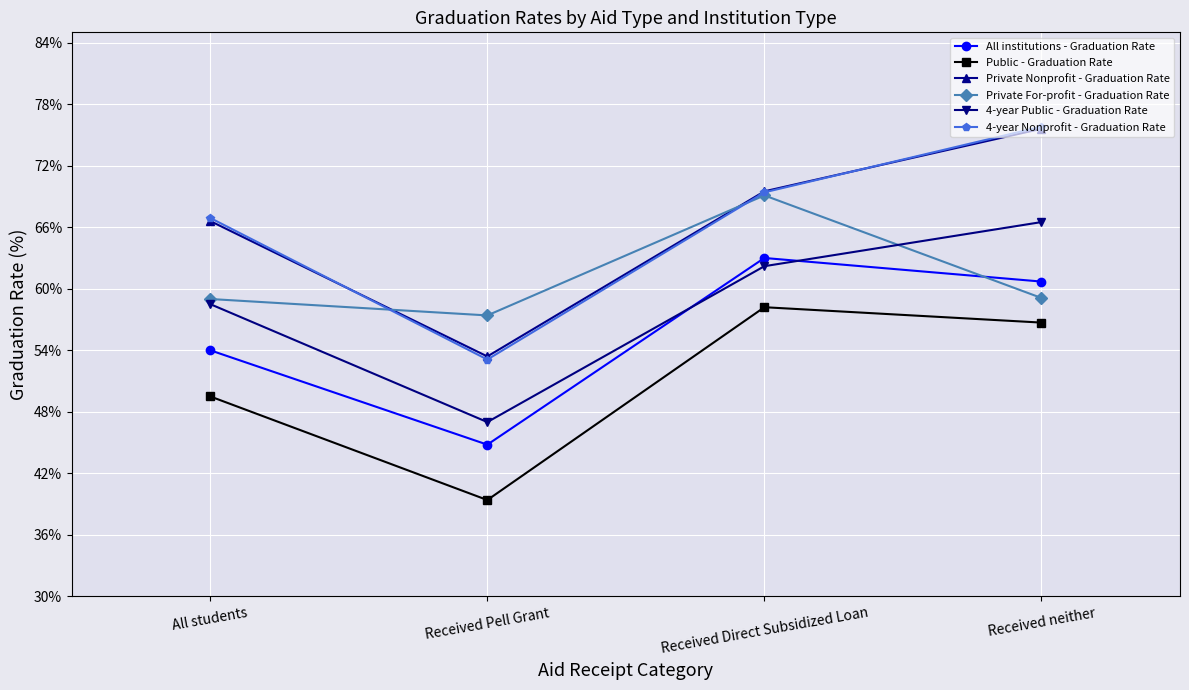

What is the value of the 4-year Nonprofit - Graduation Rate point at the 3rd from the left?

69.4